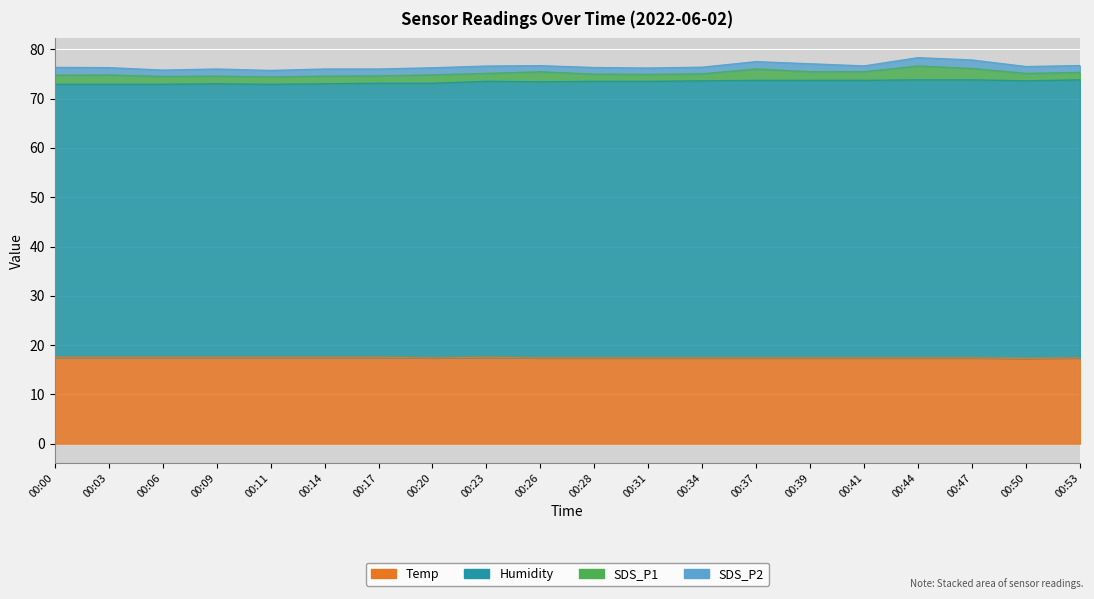

Is it true that Humidity equals 32.5 at 00:09?

False